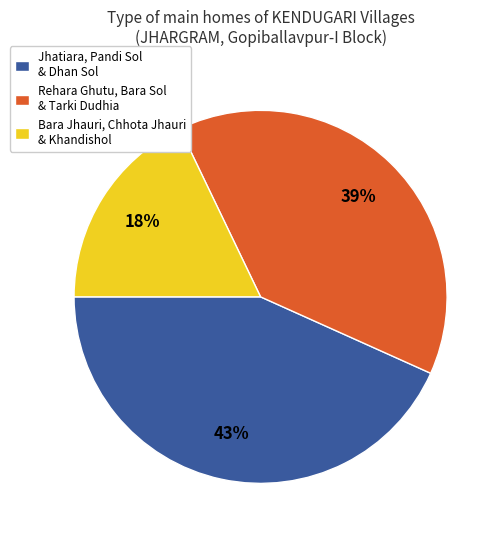

Which has a higher value, Rehara Ghutu, Bara Sol & Tarki Dudhia or Jhatiara, Pandi Sol & Dhan Sol?

Jhatiara, Pandi Sol & Dhan Sol